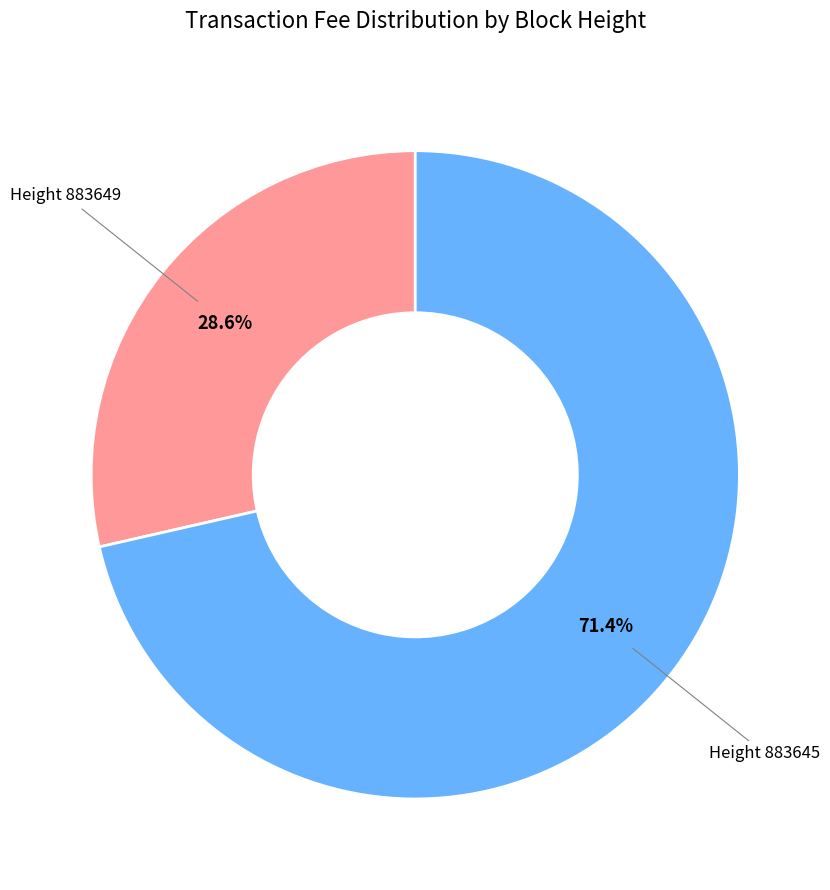

Is there a majority slice in this chart?

Yes